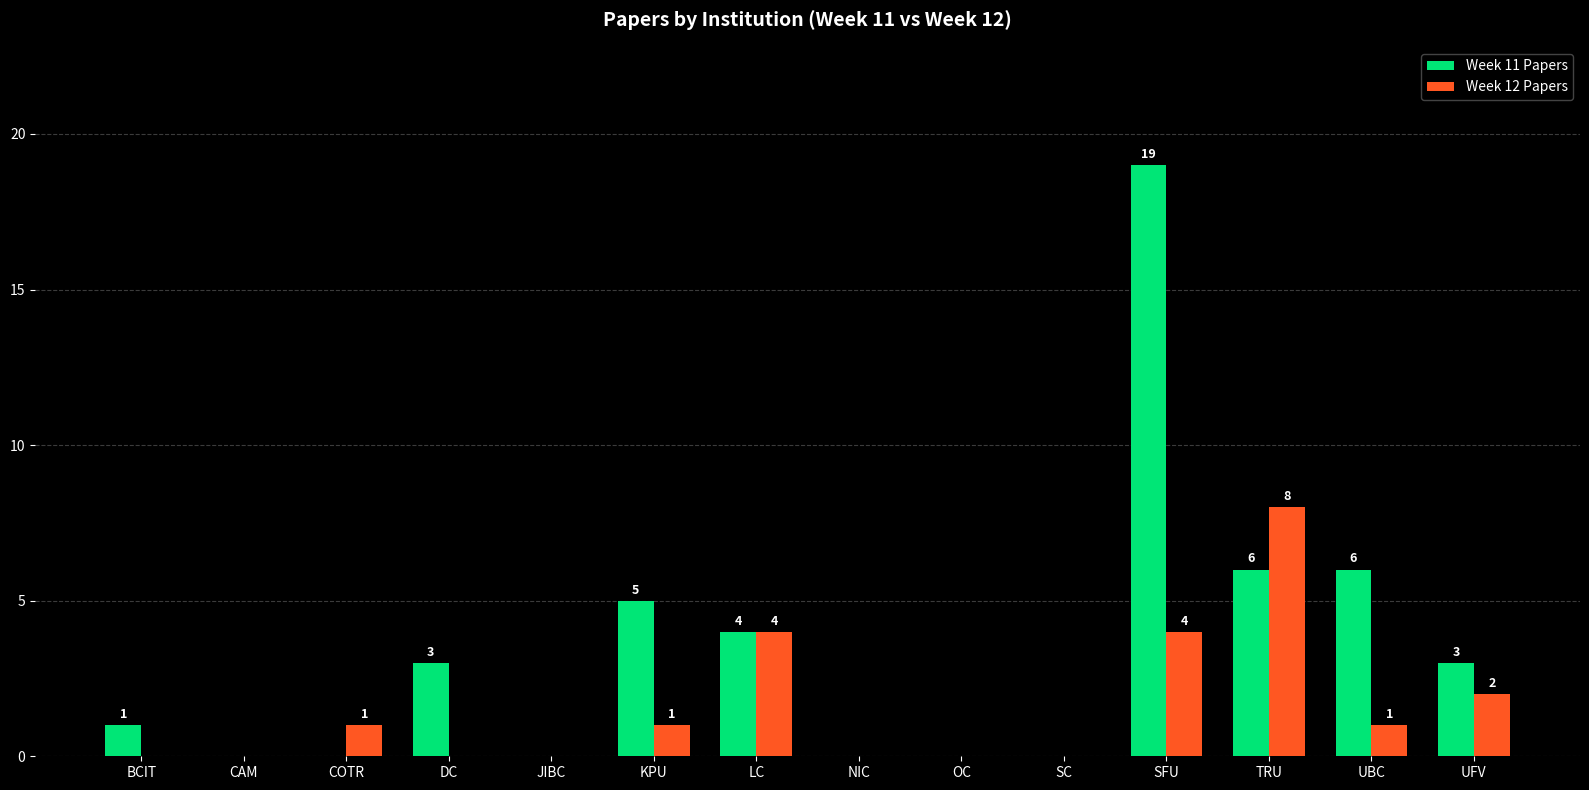

True or false: Week 12 Papers has a value of 0 at CAM.

True